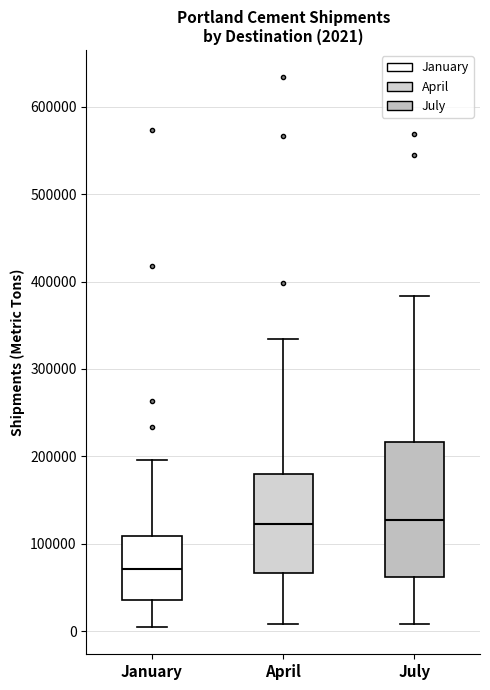

Comparing the boxes themselves (not the whiskers), which one is the tallest?

July